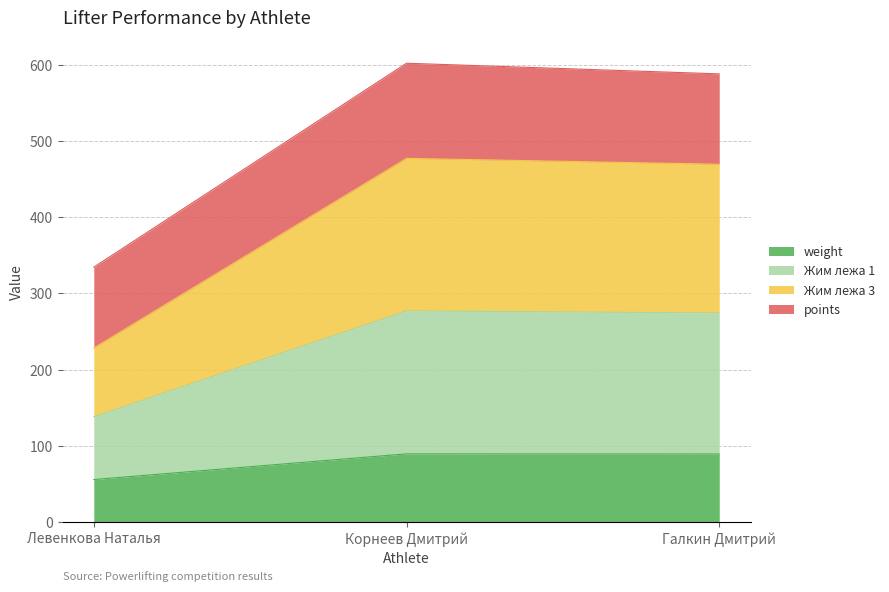

True or false: weight has a value of 89.6 at Корнеев Дмитрий.

True